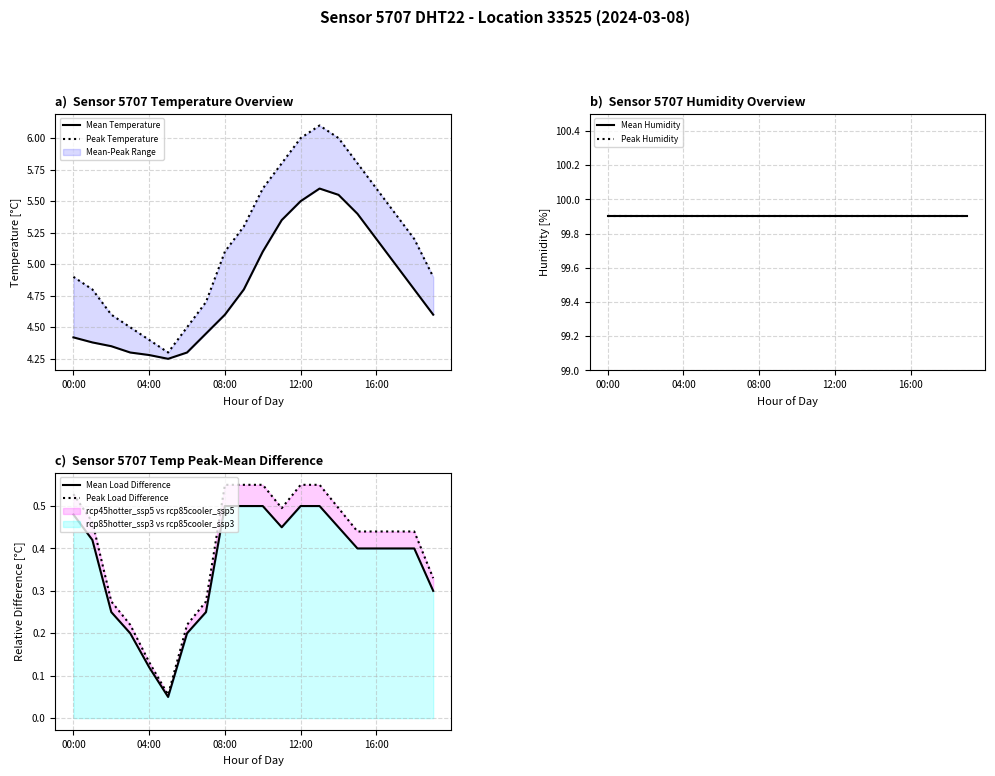

Which series has the largest range (max minus min)?

Peak Temperature